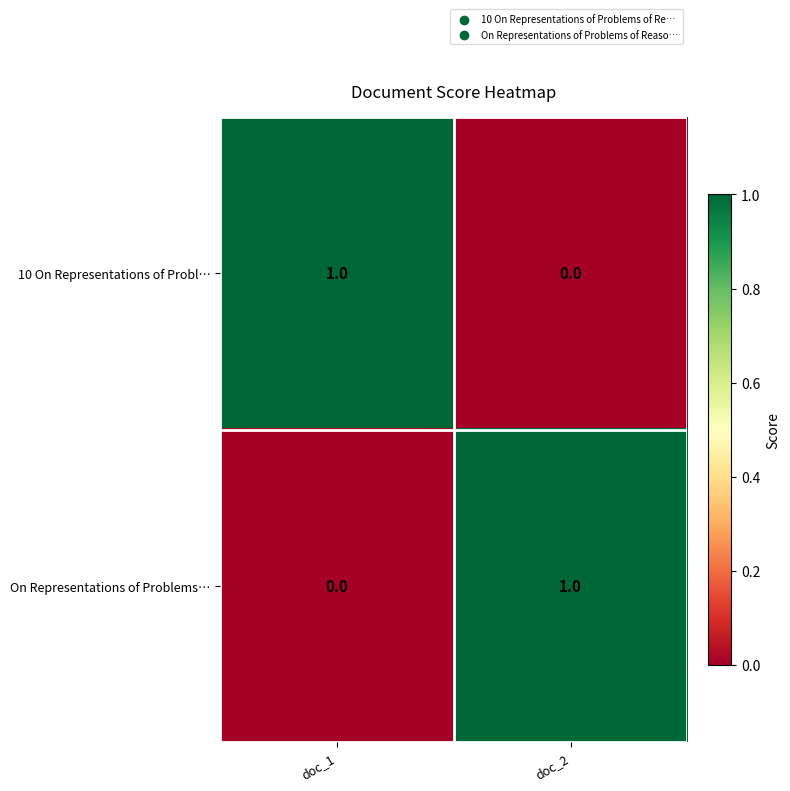

Is it true that 10 On Representations of Probl… equals 1 at doc_1?

True